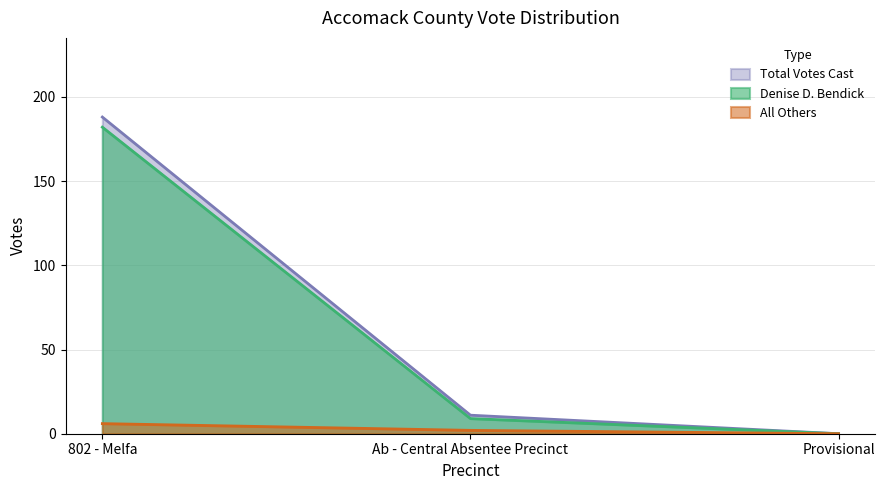

What is the difference between the maximum and minimum values in the Total Votes Cast series?

188